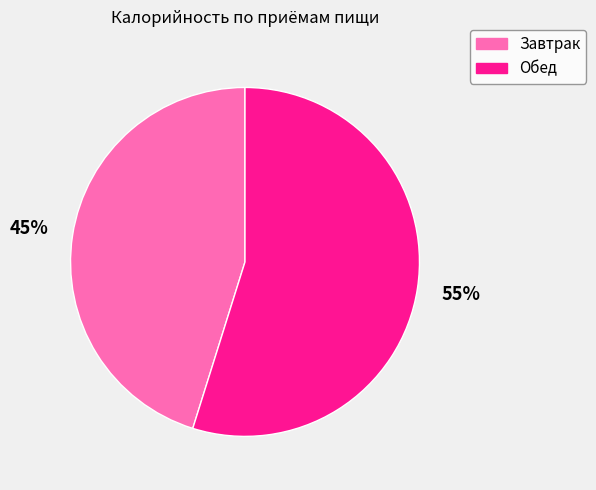

To the nearest percent, what is the average slice percentage?

50%